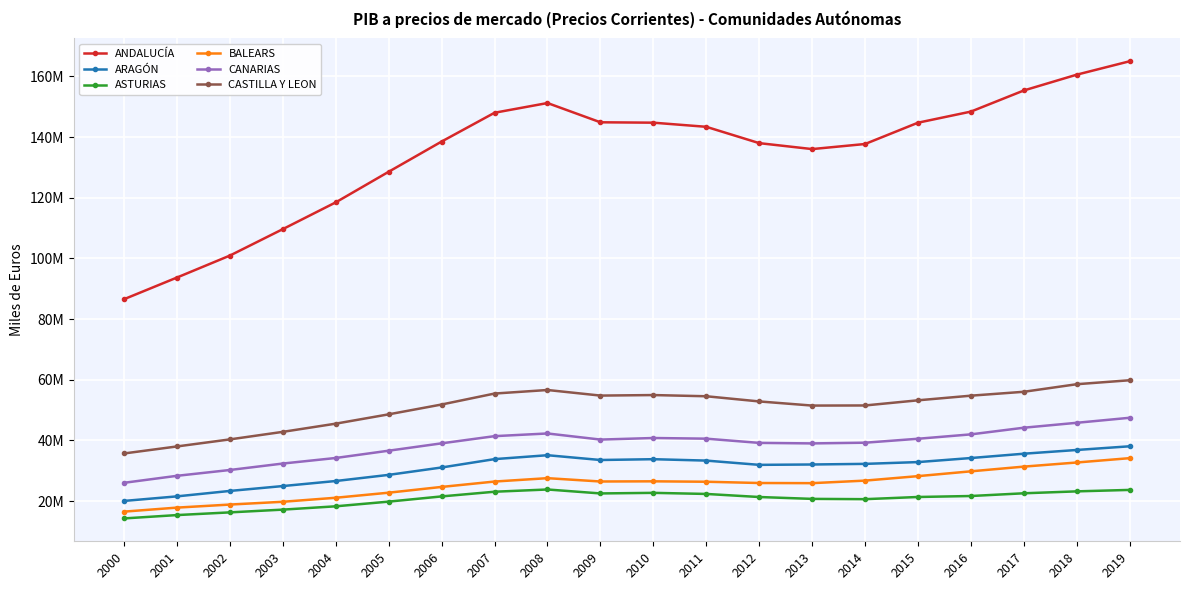

What is the difference between the highest and lowest values at 2013?

115301233